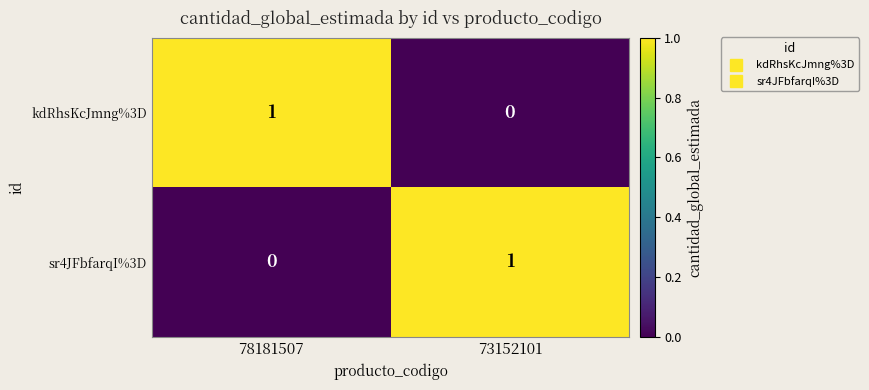

Reading left to right, what are all the values shown in this chart?

kdRhsKcJmng%3D: 78181507=1	73152101=0
sr4JFbfarqI%3D: 78181507=0	73152101=1